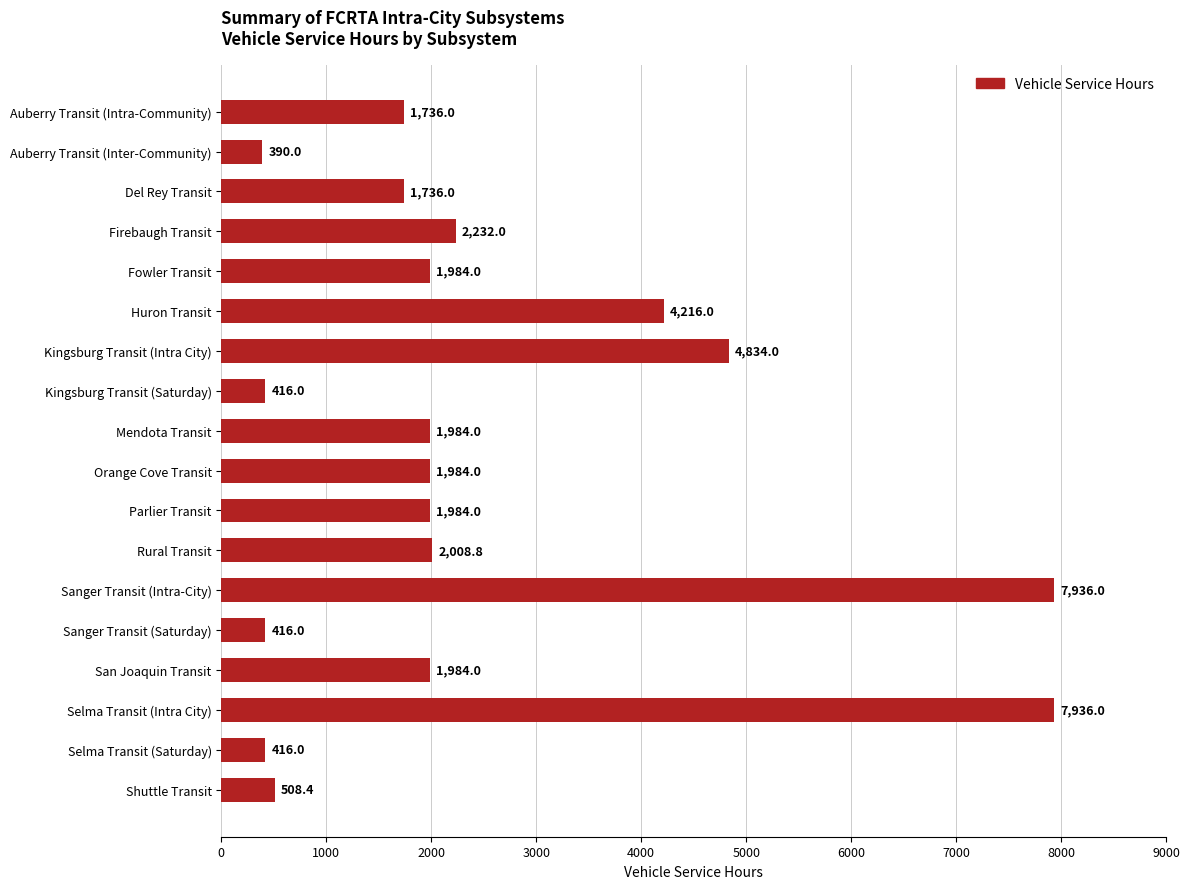

Where is the data nearest to the value 4163?

Huron Transit